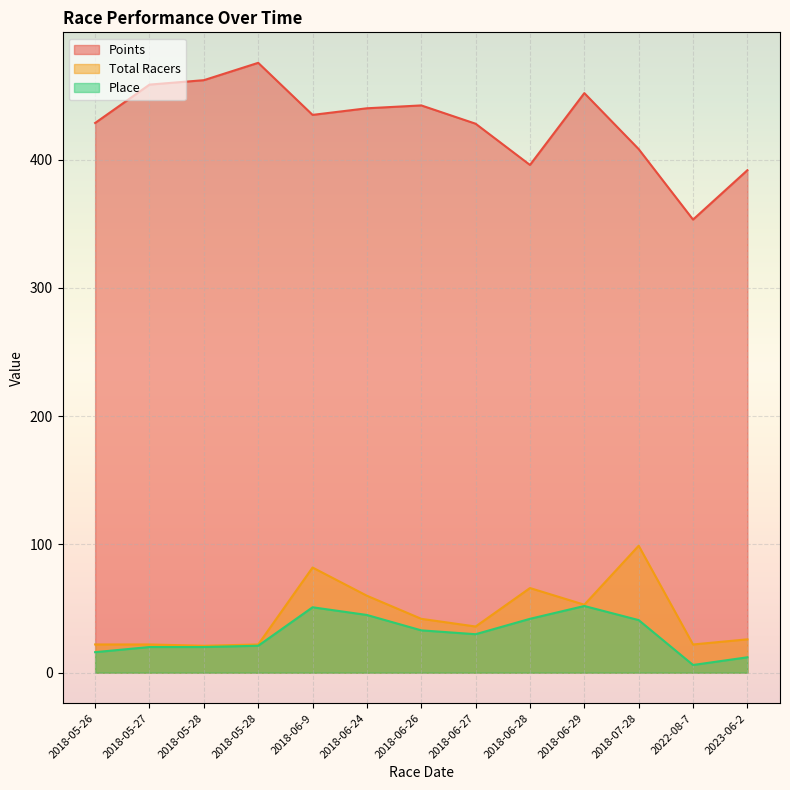

What is the difference between the maximum and minimum values in the Total Racers series?

78.0